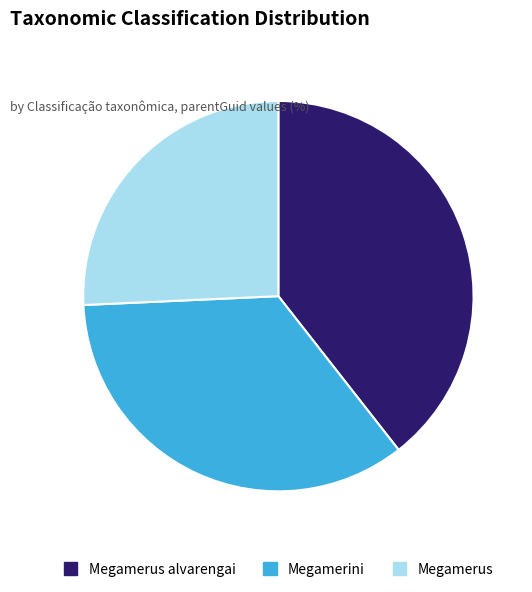

Does Megamerus account for over 50% of the chart?

No